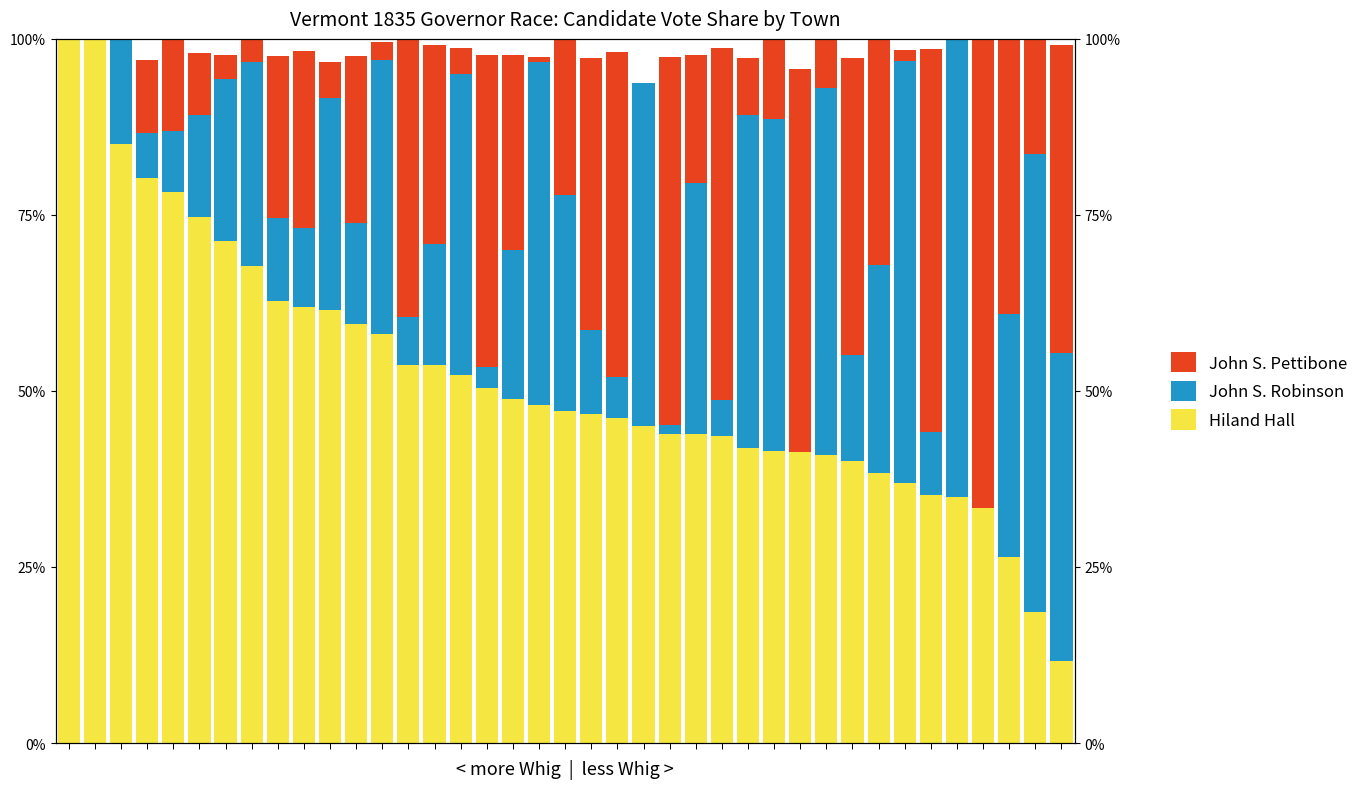

Between 11 and 14, which series saw the biggest shift?

Hiland Hall